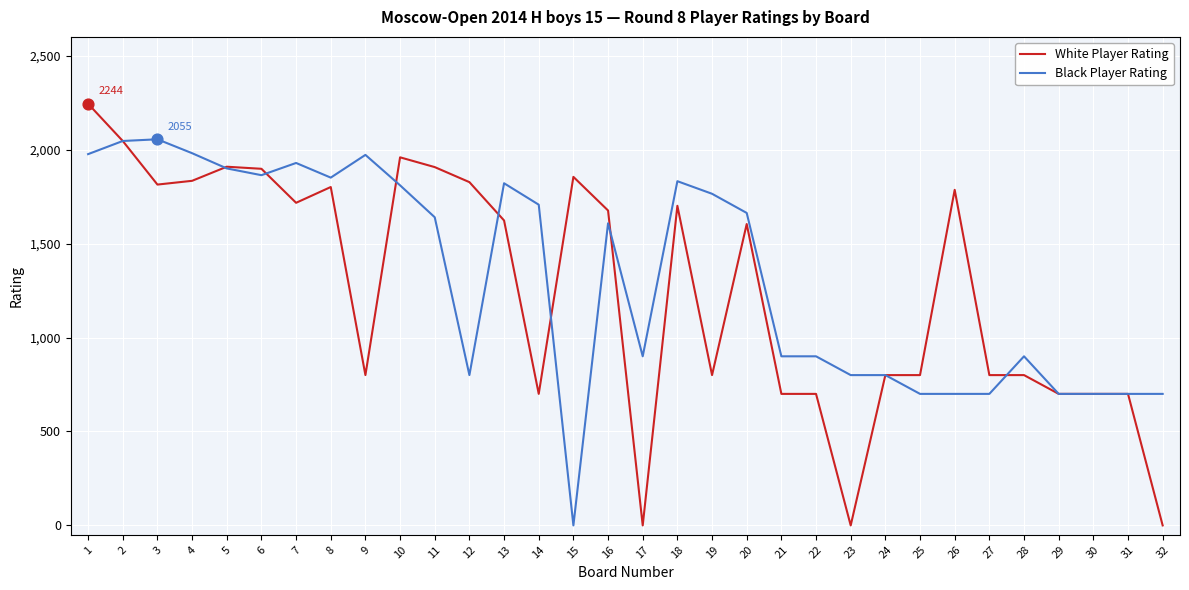

At how many categories does at least one series exceed 663?

32